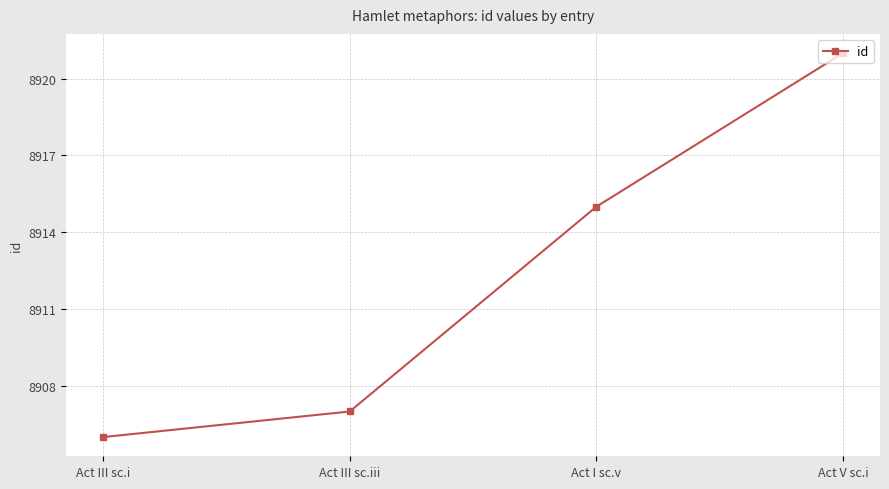

Which category has the lowest value across all series?

Act III sc.i